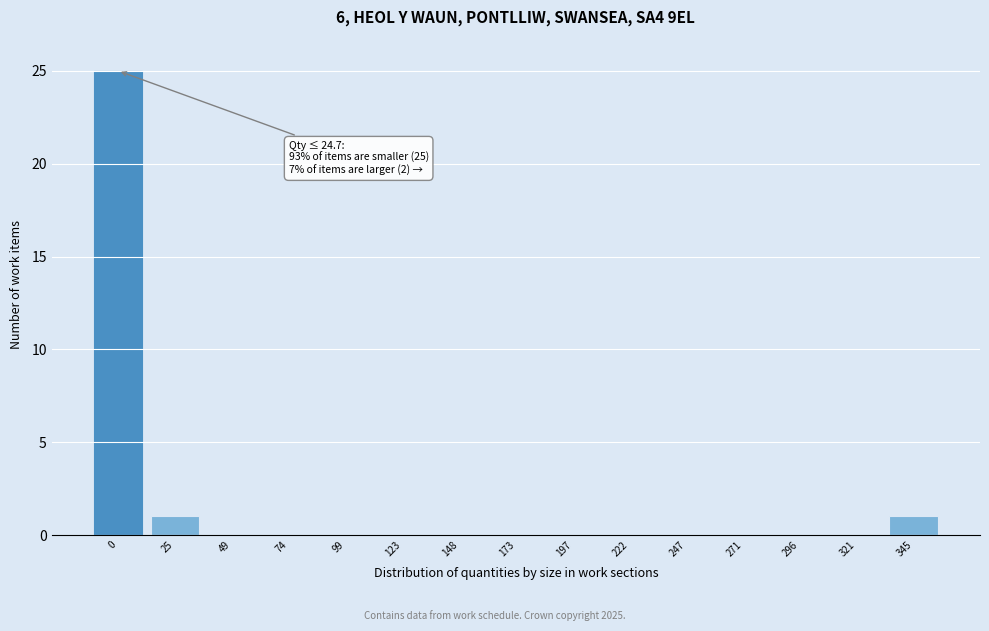

Reading right to left, what are all the values shown in this chart?

345=1	321=0	296=0	271=0	247=0	222=0	197=0	173=0	148=0	123=0	99=0	74=0	49=0	25=1	0=25